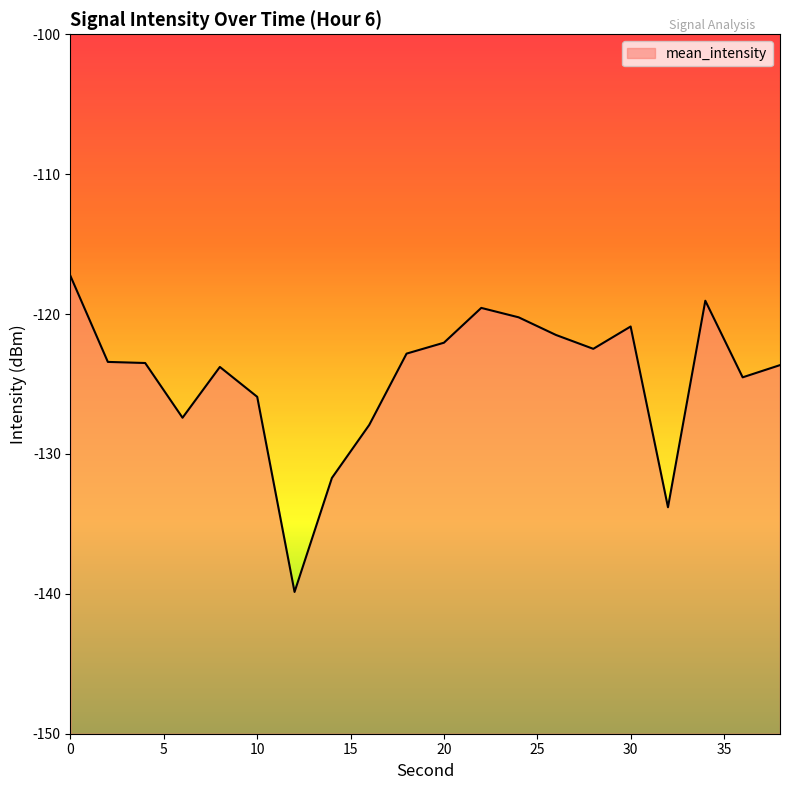

What is the value of the 14th point from the left?

-121.5